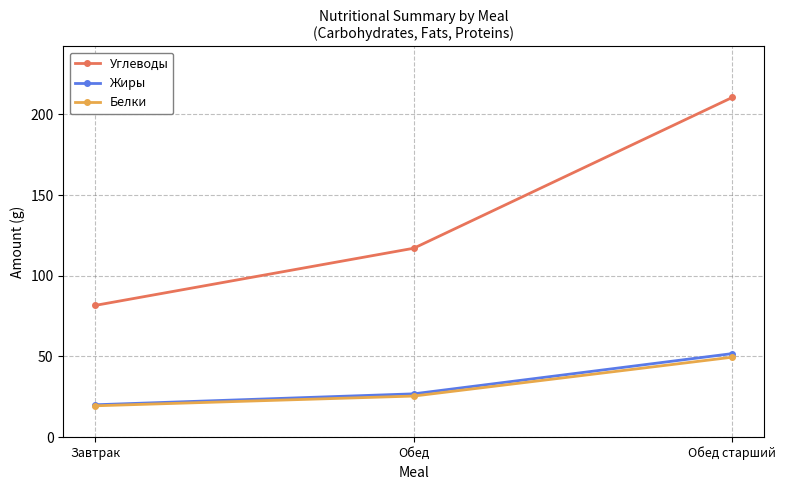

What is the label of the 3rd point from the right?

Завтрак